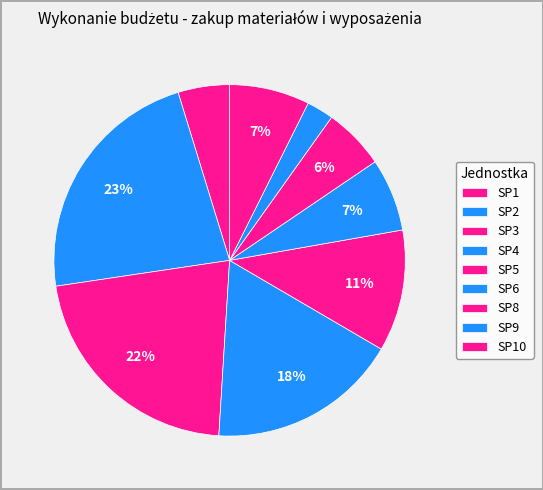

Count the number of slices in the pie.

9